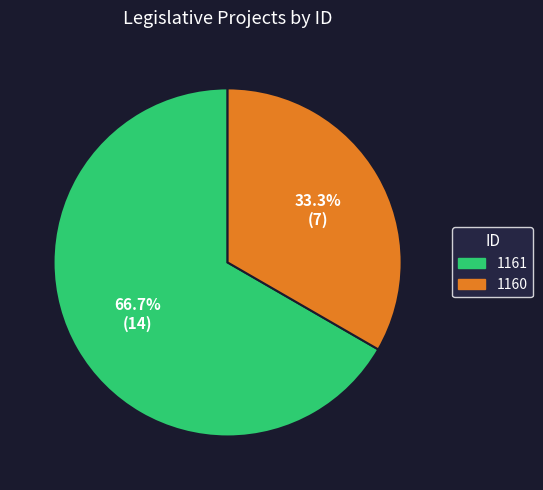

Which has a higher value, 1160 or 1161?

1161